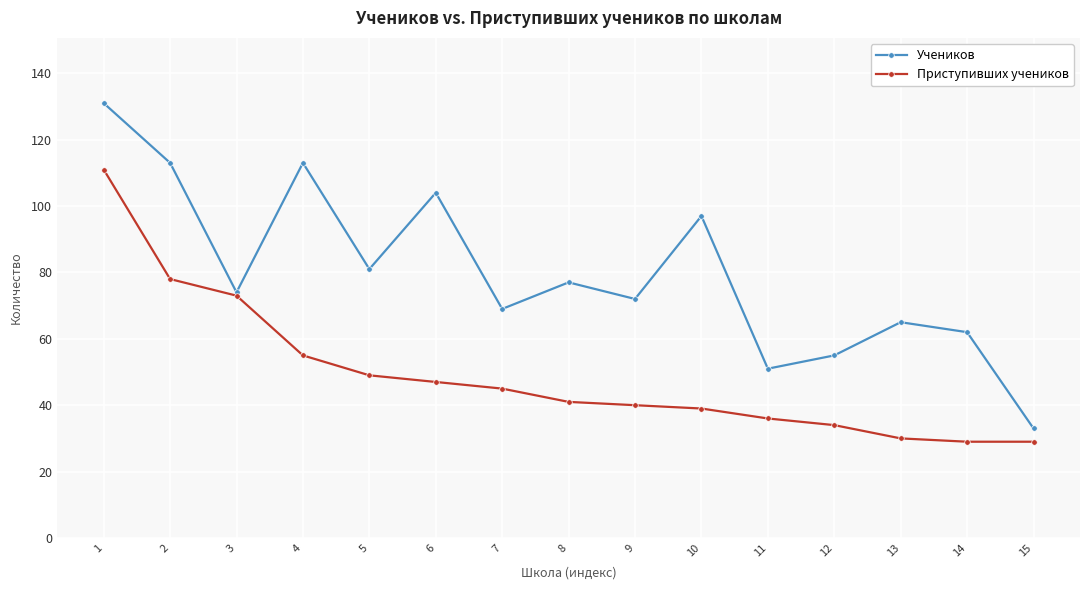

Which series has the largest total across all categories?

Учеников